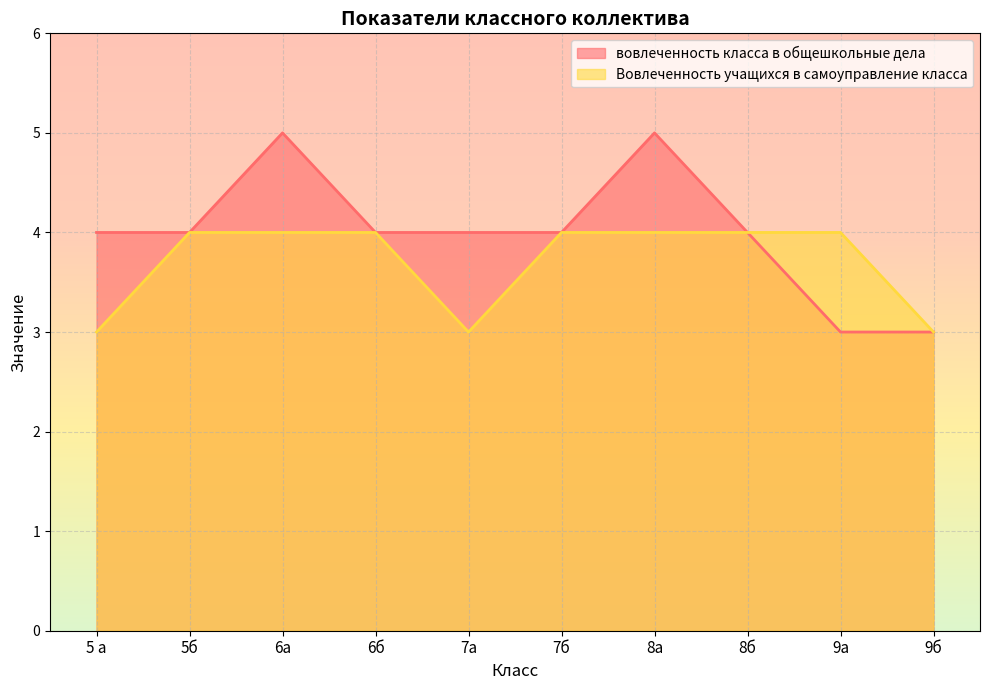

Where is the first local maximum for вовлеченность класса в общешкольные дела?

6а